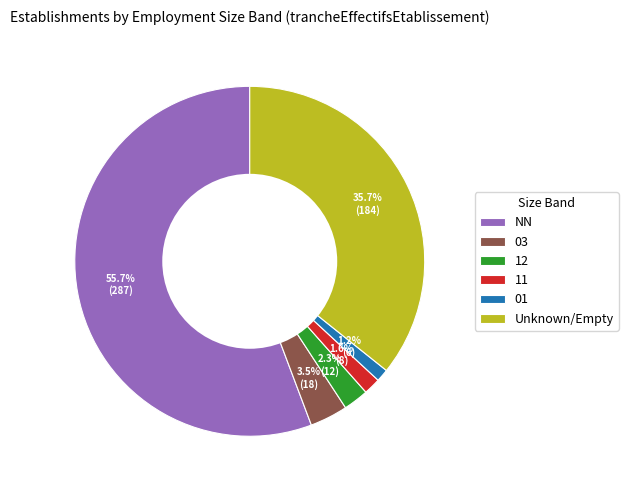

To the nearest percent, what percentage of the pie is 12?

2%